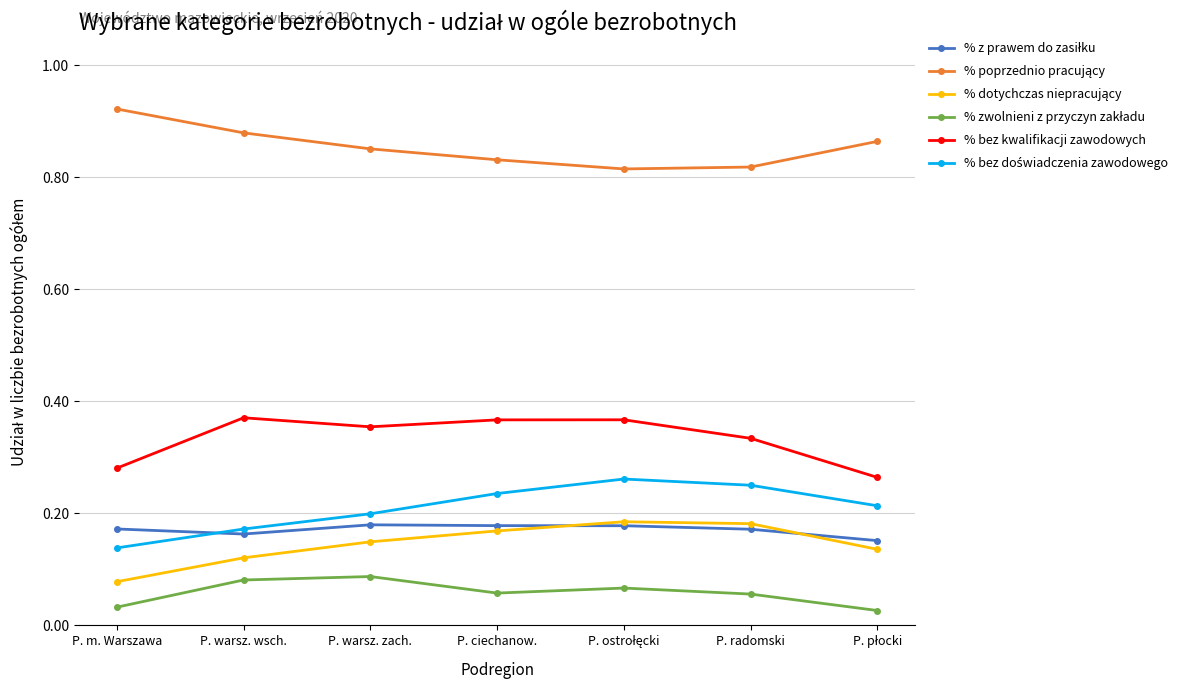

What is the total value across all series at P. radomski?

1.8